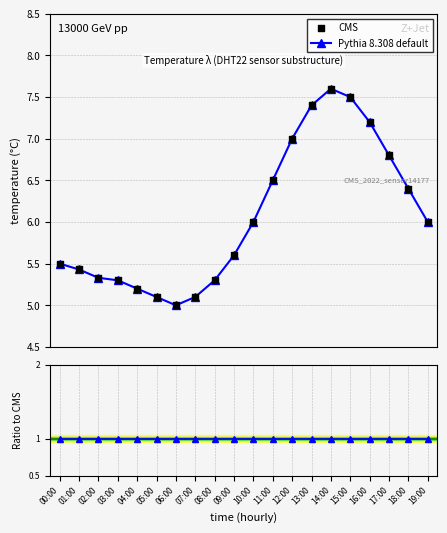

At how many categories does at least one series exceed 5?

19